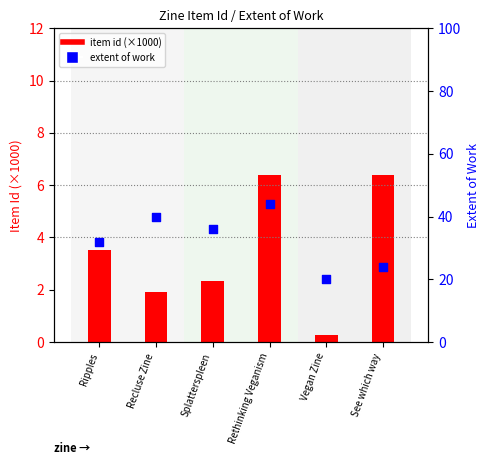

What are all the series names shown in the legend?

item id (×1000), extent of work